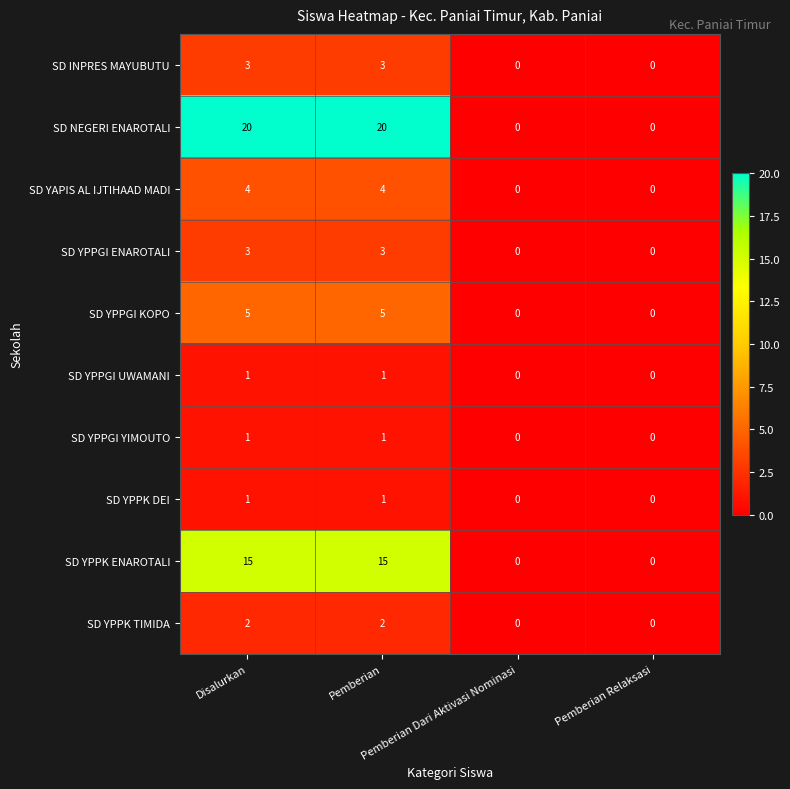

Which series has the largest range (max minus min)?

SD NEGERI ENAROTALI